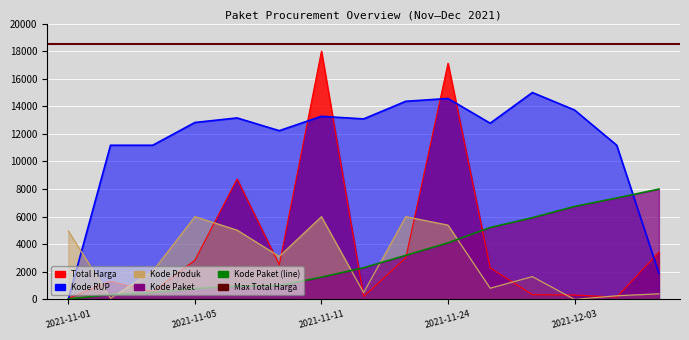

What is the highest value of the Kode Paket series?

8000.0